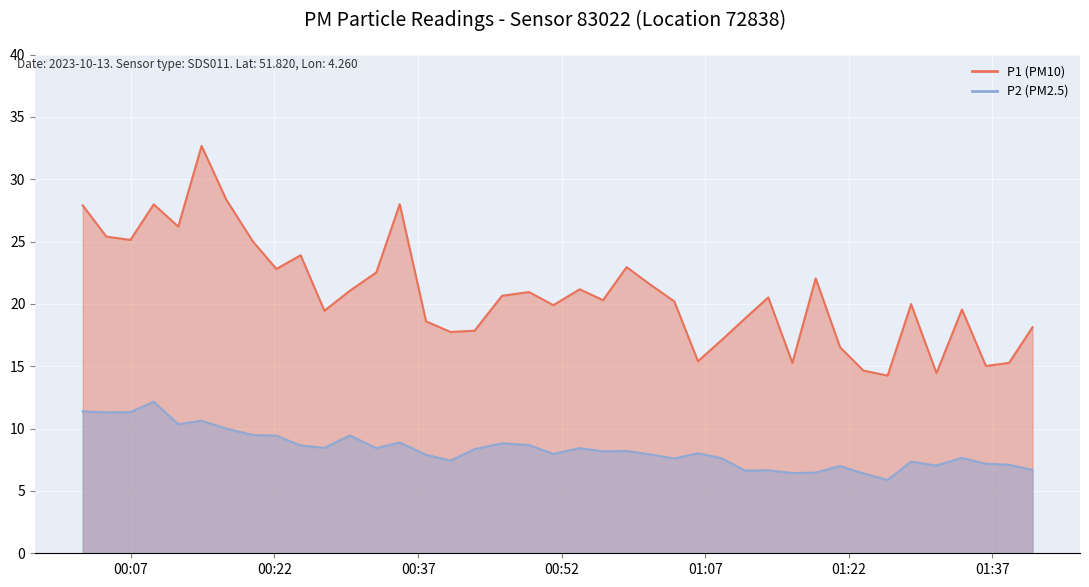

At which category does P2 reach its first local valley?

2023-10-13T00:04:26